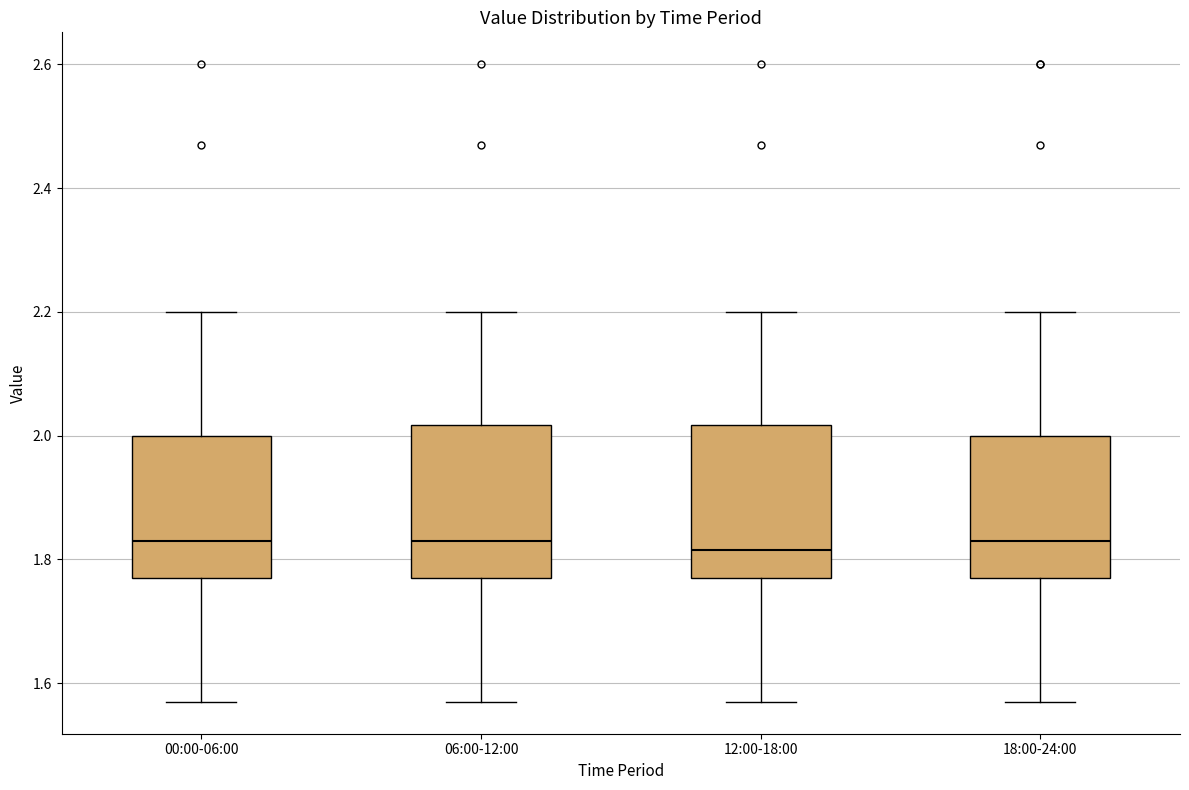

Where is the lower edge of the box for 00:00-06:00 on the y-axis? The values are not printed on the chart, so give them approximately, as read against the axis.

1.78